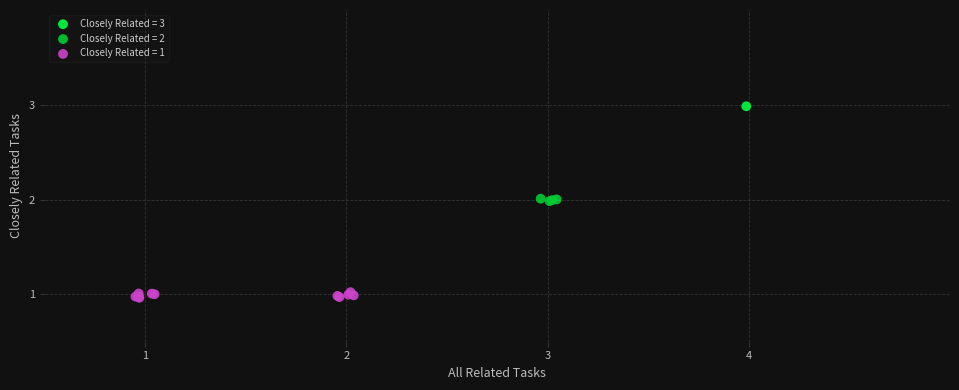

Which series contains the lowest Y value?

Closely Related = 1